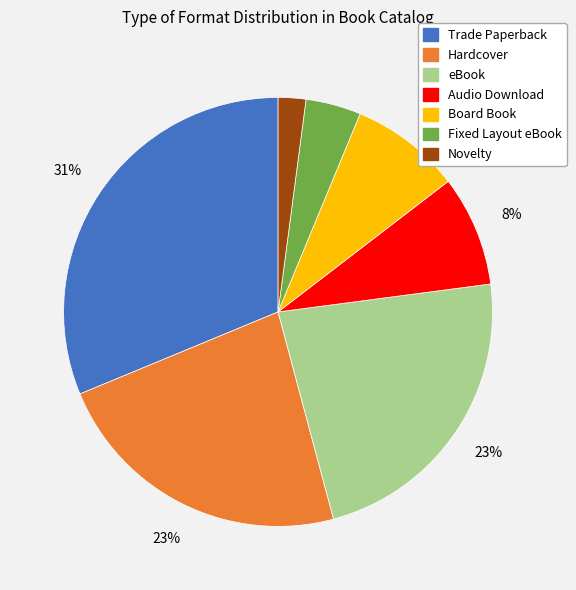

To the nearest percent, what is the combined percentage of Trade Paperback and Fixed Layout eBook?

35%